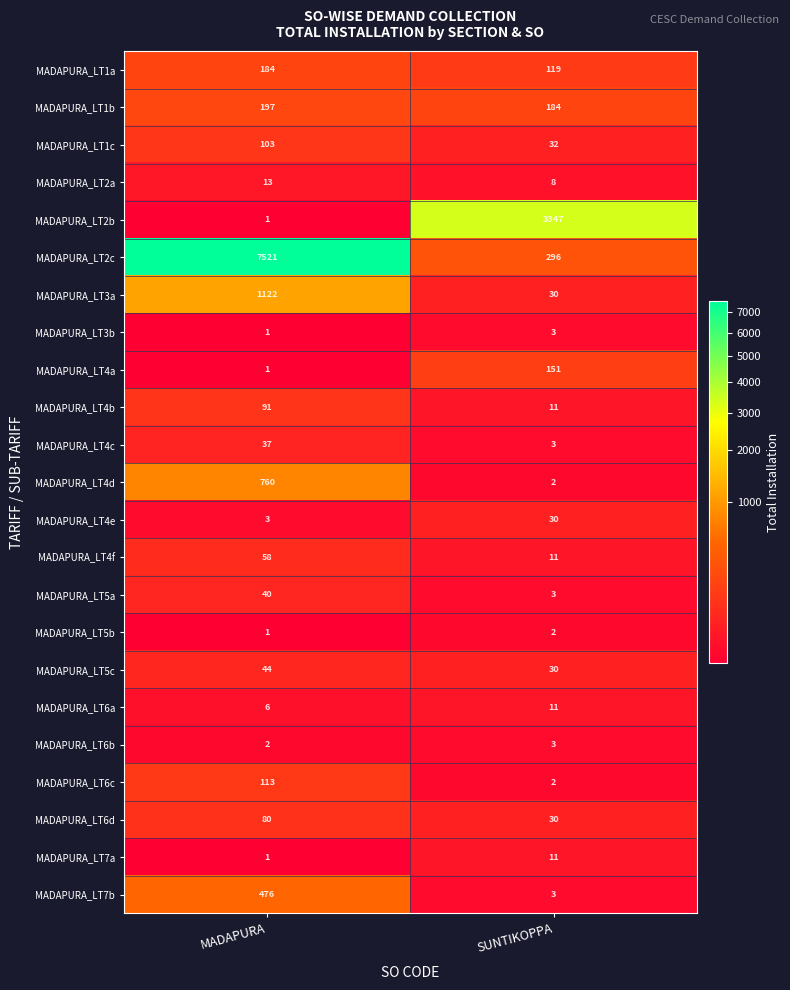

The value of MADAPURA_LT2a at MADAPURA is 13. True or false?

True